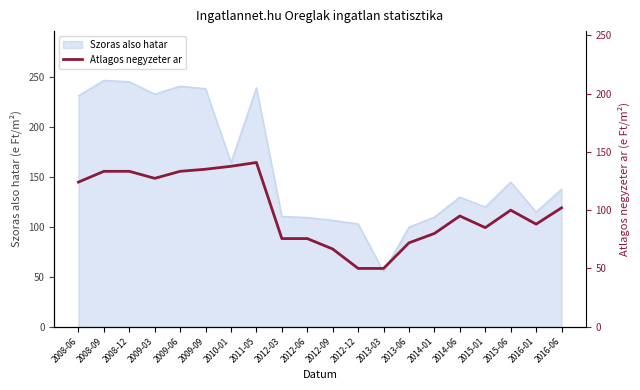

How many data points are above 100?

9